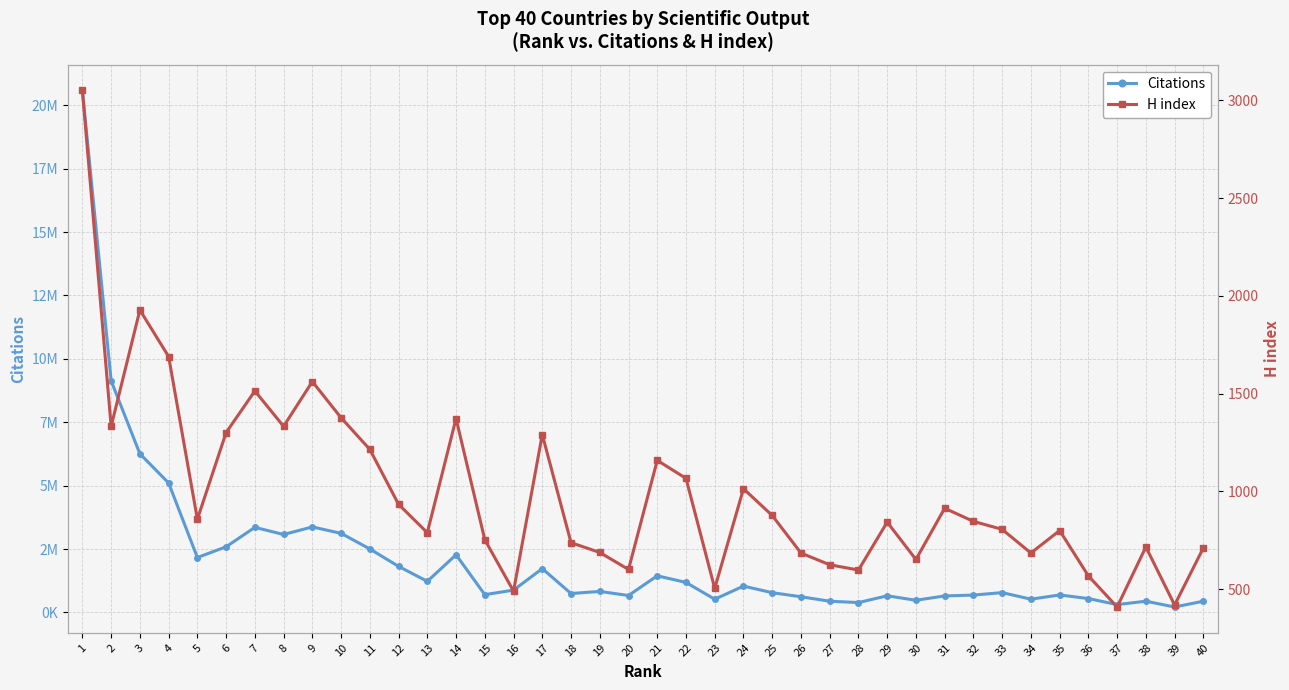

At which category does Citations reach its first local valley?

5